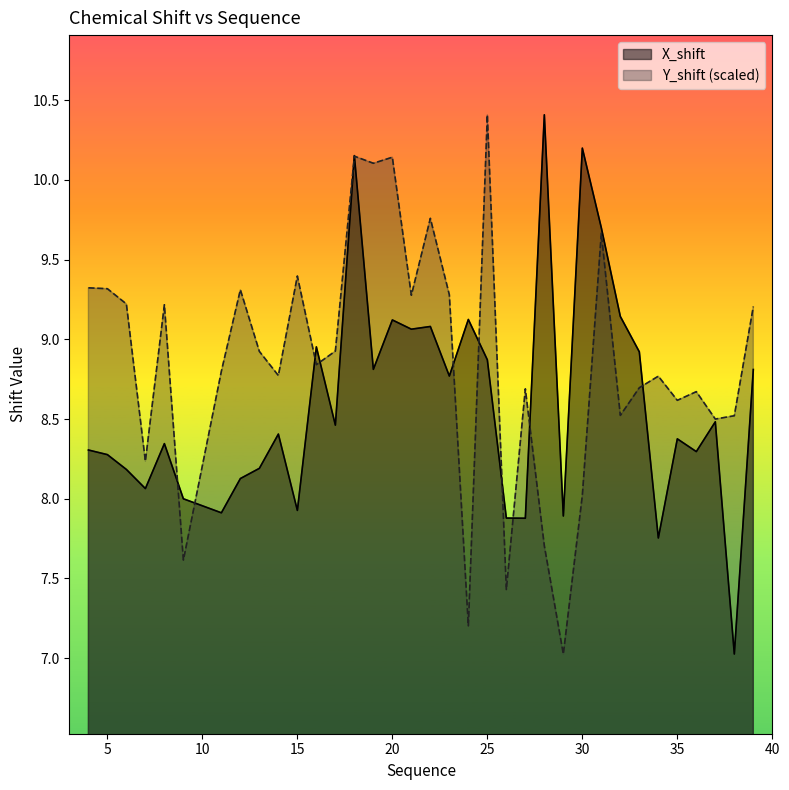

At how many categories does at least one series exceed 8?

32